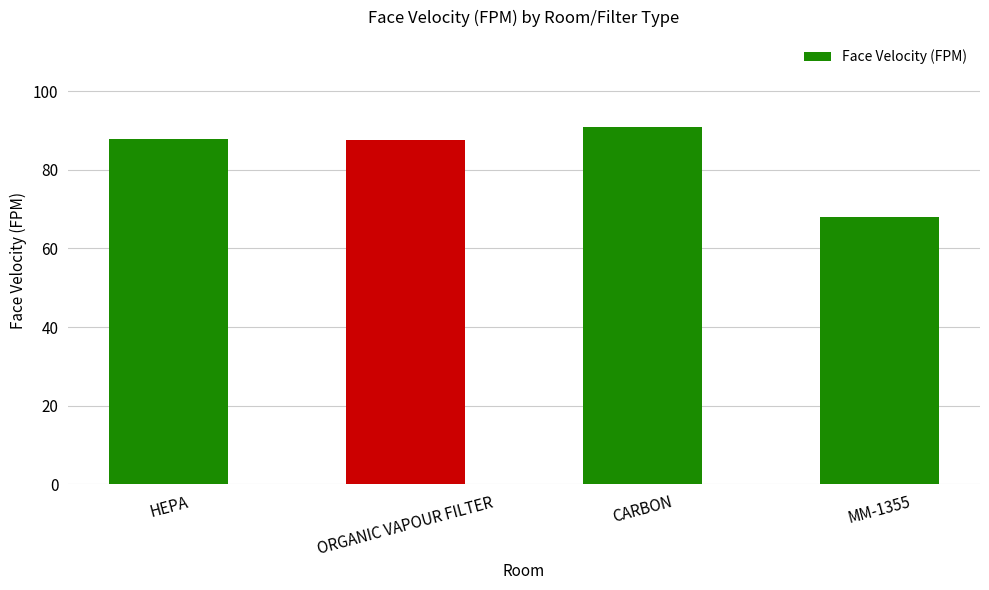

What is the minimum value shown in the chart?

68.0